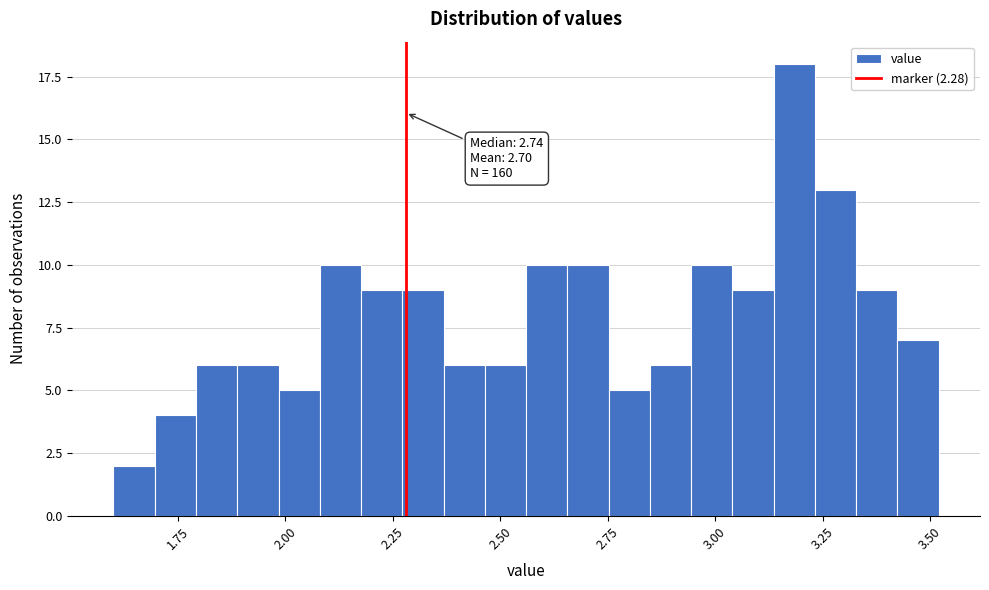

Read against the x-axis, roughly where is the centre of the tallest bar?

3.20